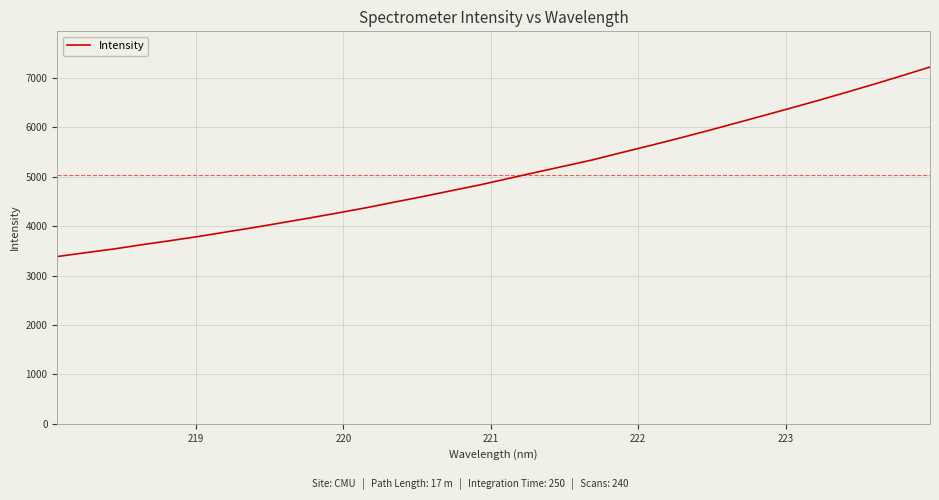

What is the smallest value displayed?

3384.4